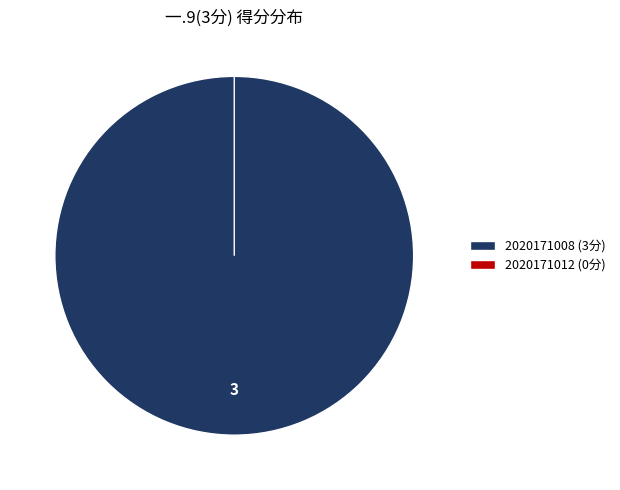

Count the number of slices in the pie.

2